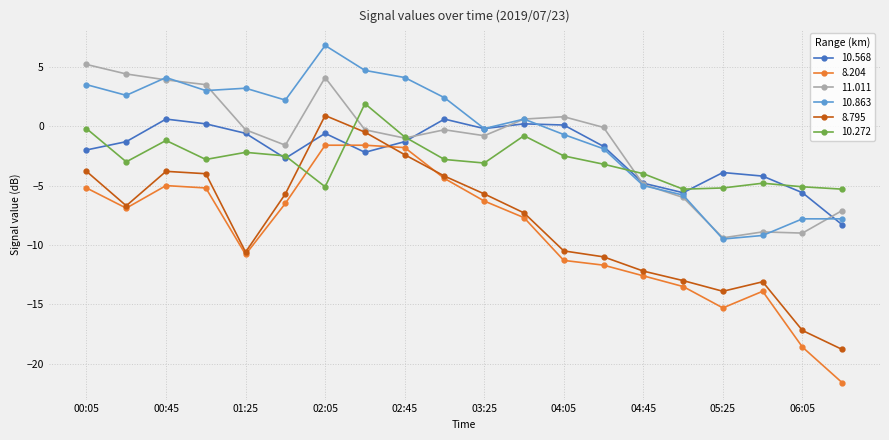

How many data points in 8.204 are above -6?

7